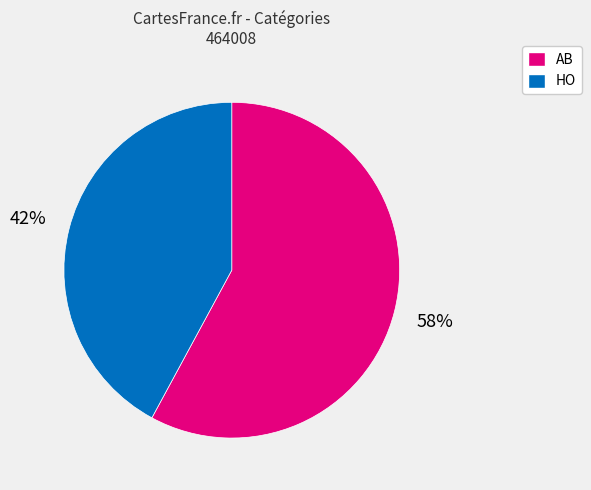

What is the ratio of the value at AB to the value at HO?

1.4